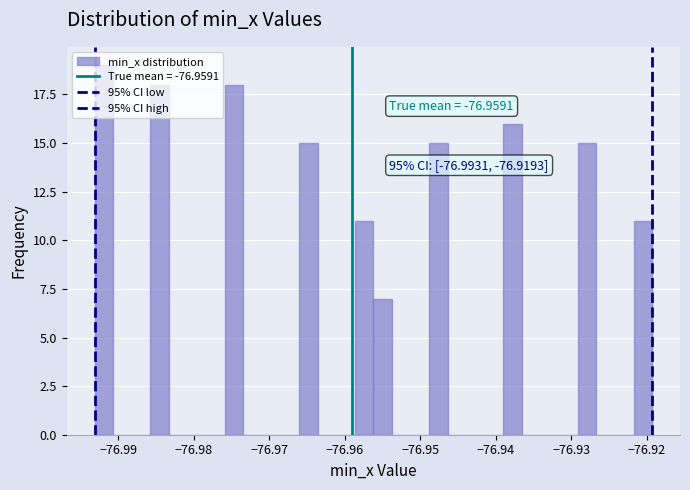

Around what value on the x-axis is the tallest bar? Give the approximate position of its centre, as read against the axis.

-76.992